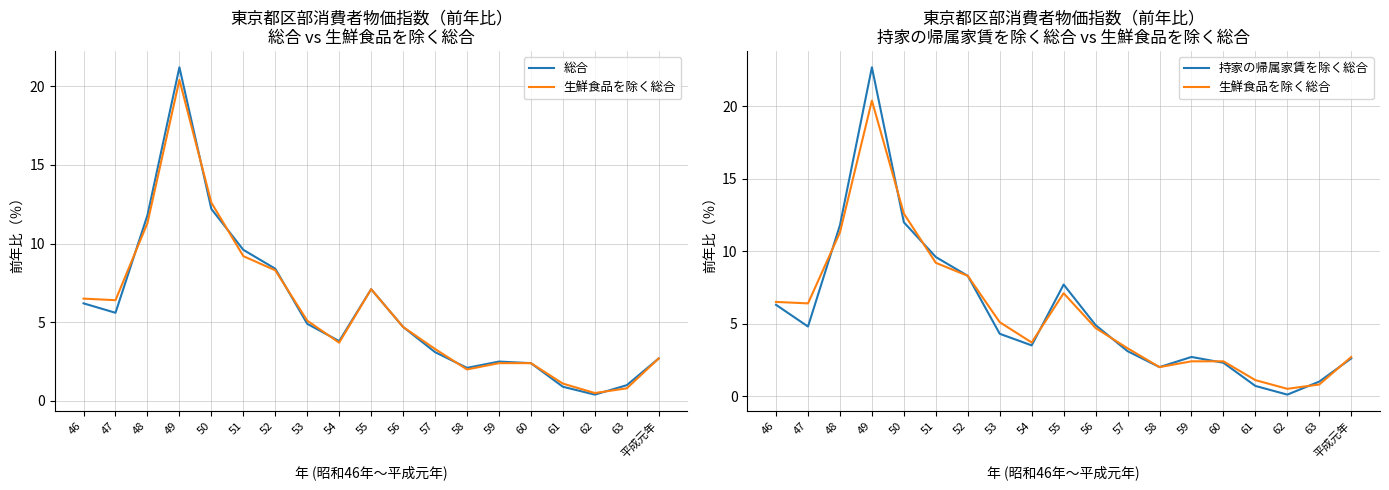

Which category has the lowest value across all series?

62